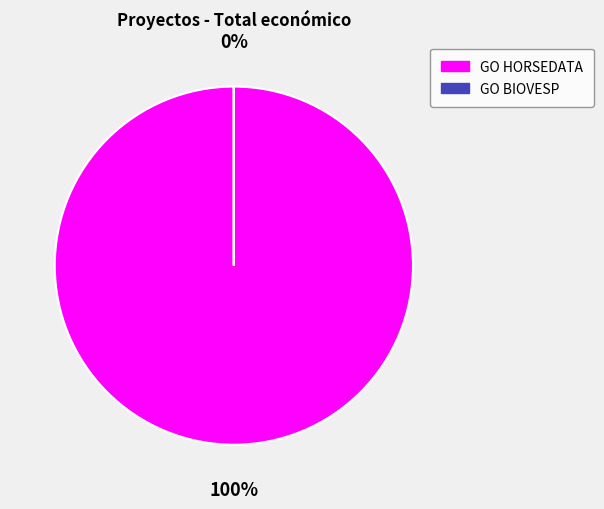

How many segments does this pie chart have?

2